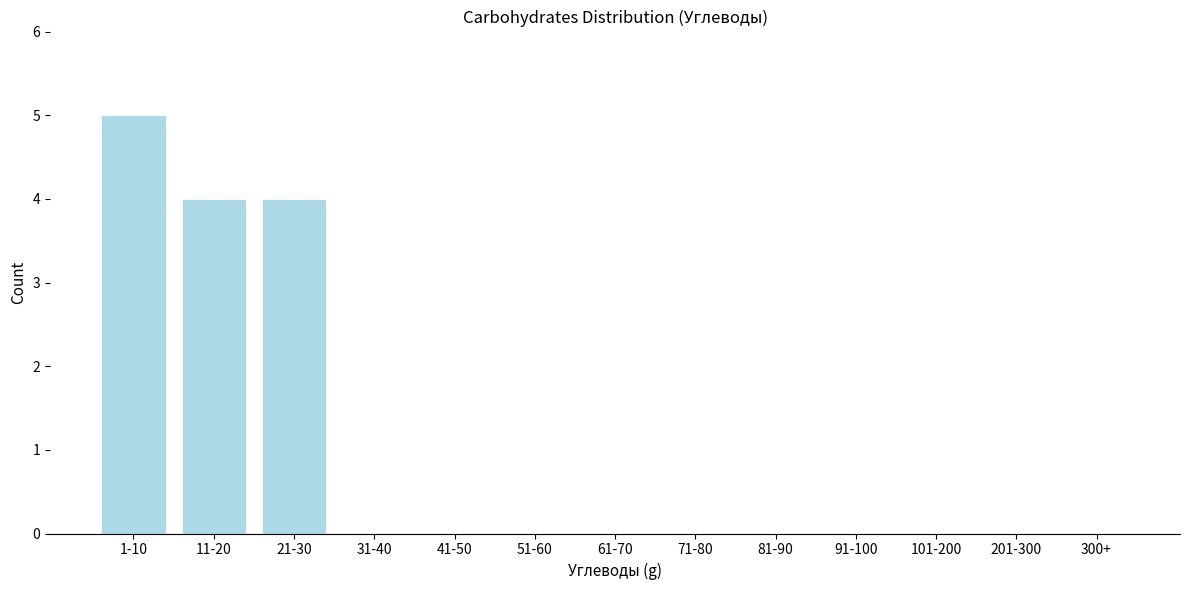

Reading right to left, what are all the values shown in this chart?

300+=0	201-300=0	101-200=0	91-100=0	81-90=0	71-80=0	61-70=0	51-60=0	41-50=0	31-40=0	21-30=4	11-20=4	1-10=5